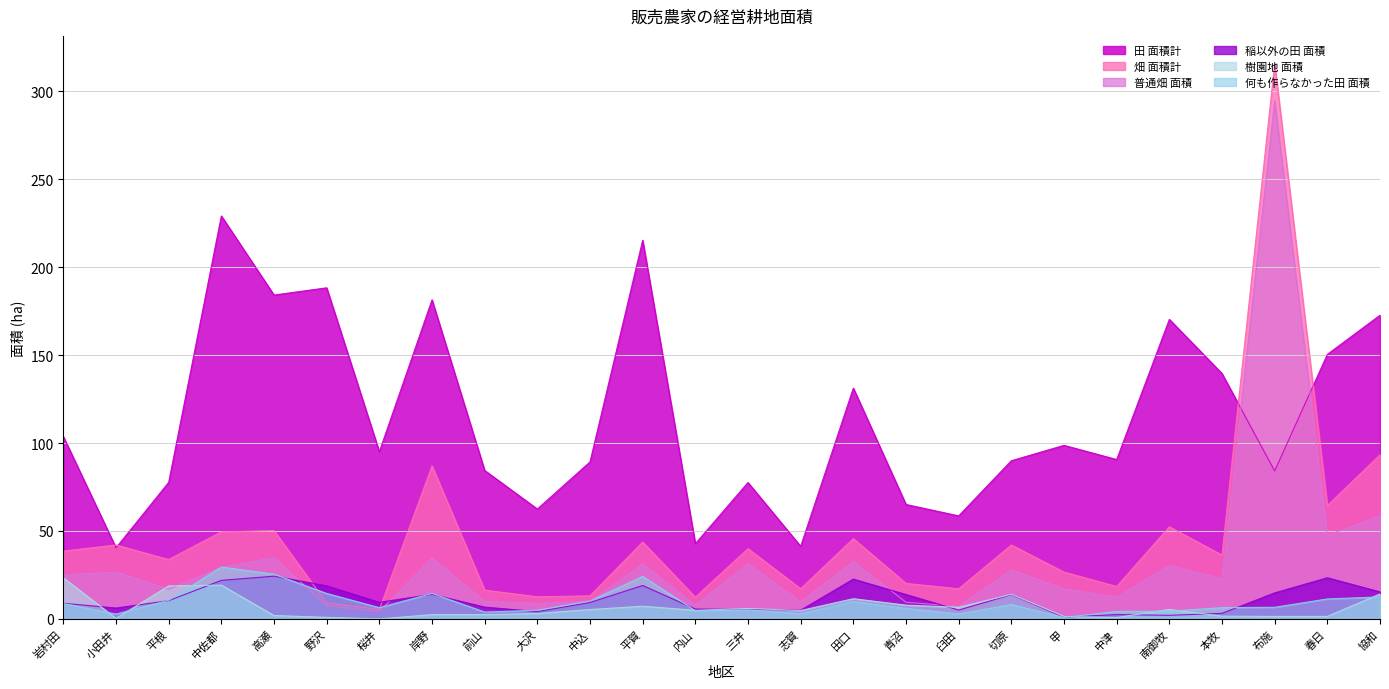

True or false: 畑 面積計 and 樹園地 面積 intersect in this chart.

False